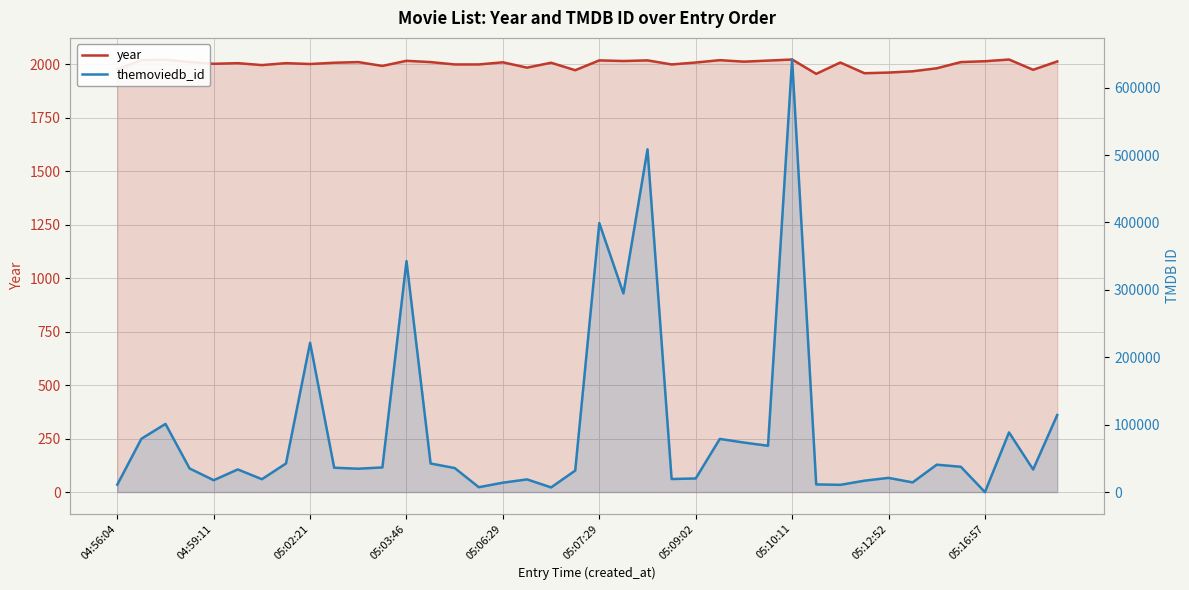

How many intersections are there between themoviedb_id and year?

2